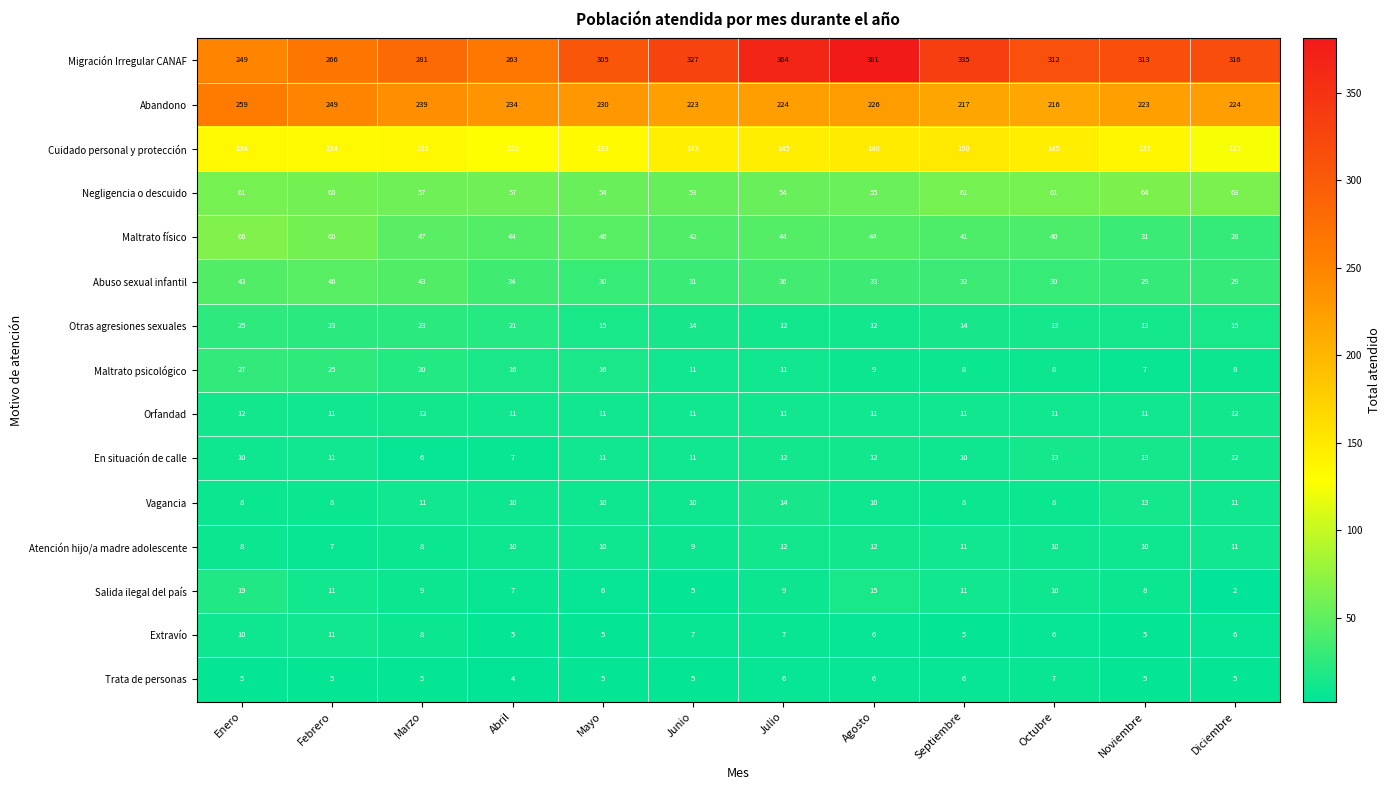

The value of Migración Irregular CANAF at Abril is 351. True or false?

False